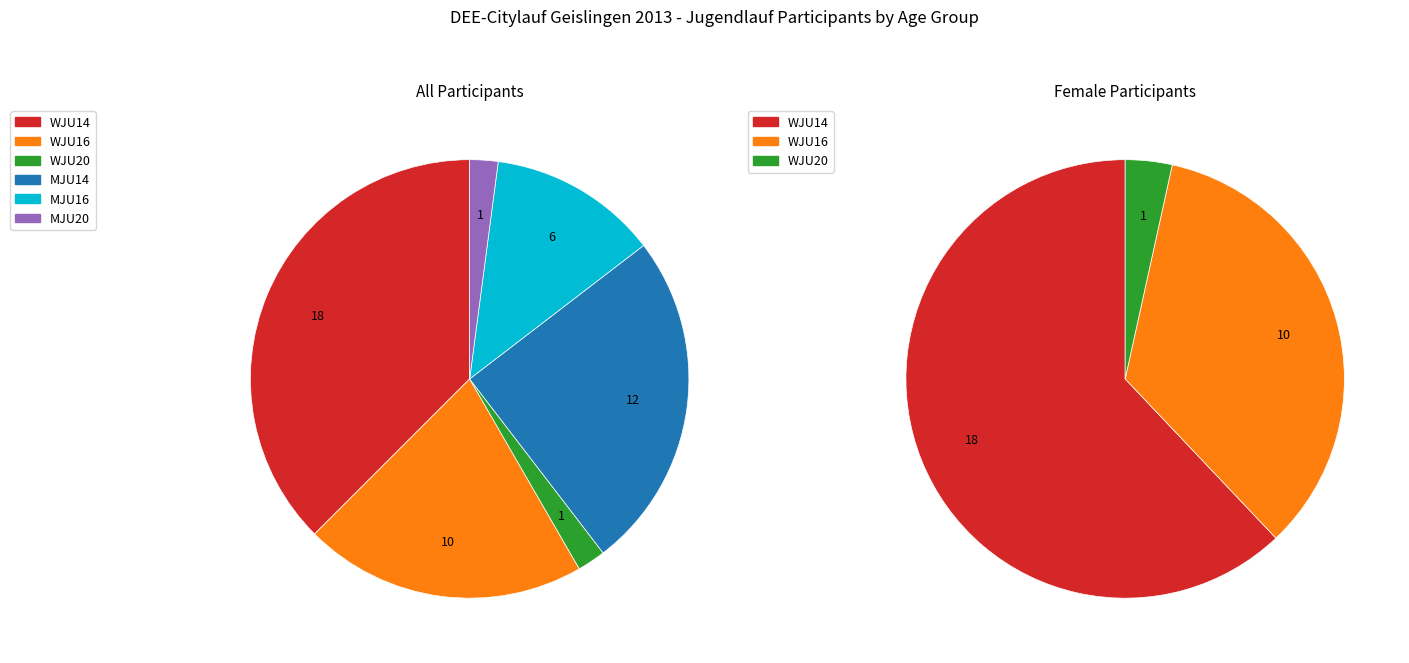

To the nearest percent, what portion does MJU20 represent?

2%